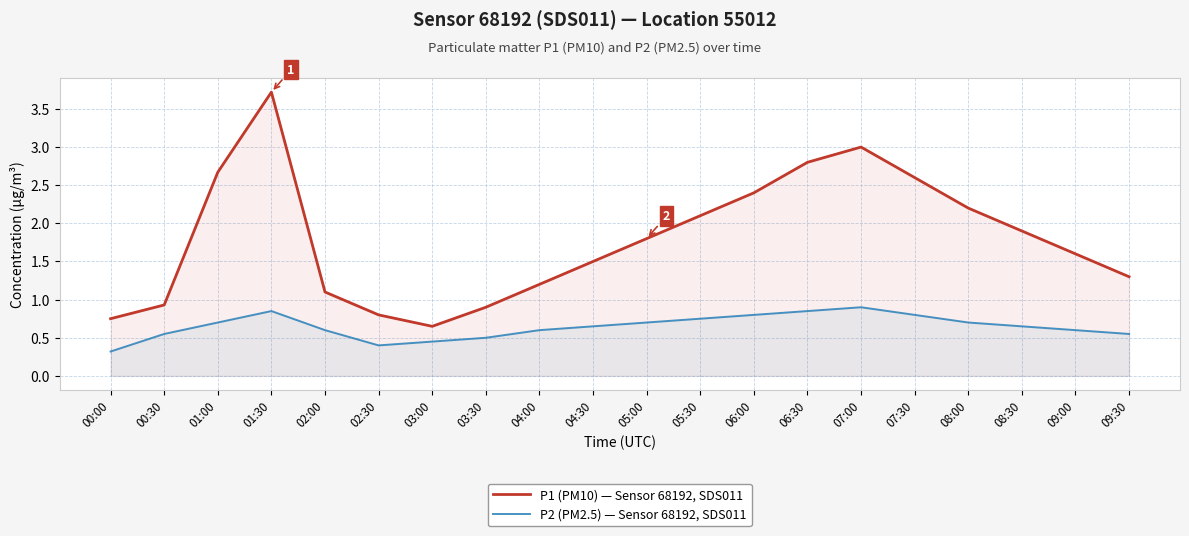

At 06:30, list the series in order from smallest to largest.

P2 (PM2.5) — Sensor 68192, SDS011, P1 (PM10) — Sensor 68192, SDS011